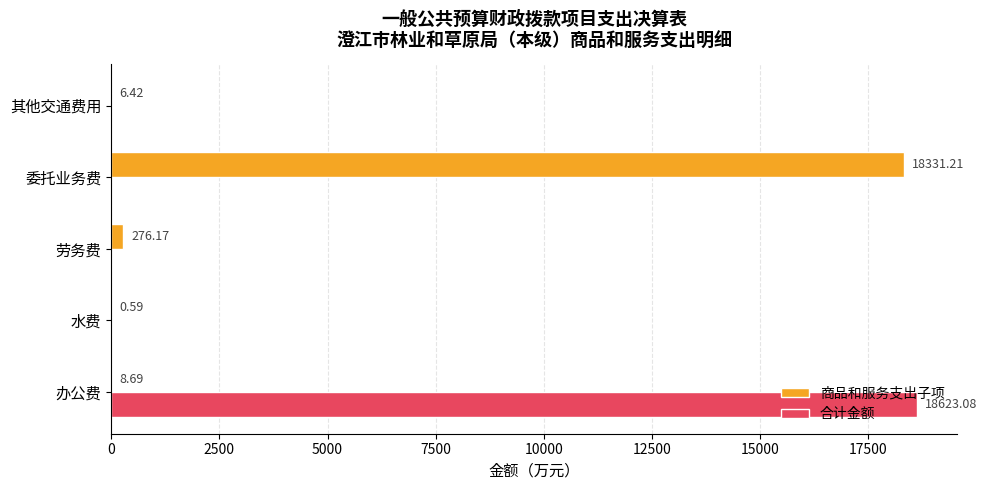

Where is 商品和服务支出子项 nearest to the value 9165?

劳务费